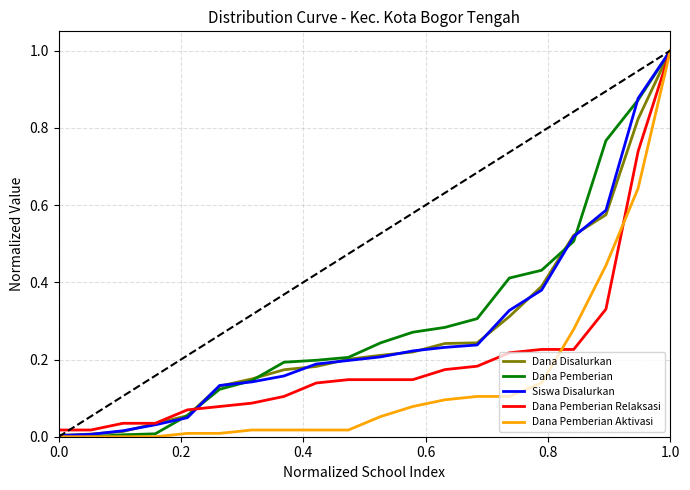

What is the greatest value displayed?

1.0